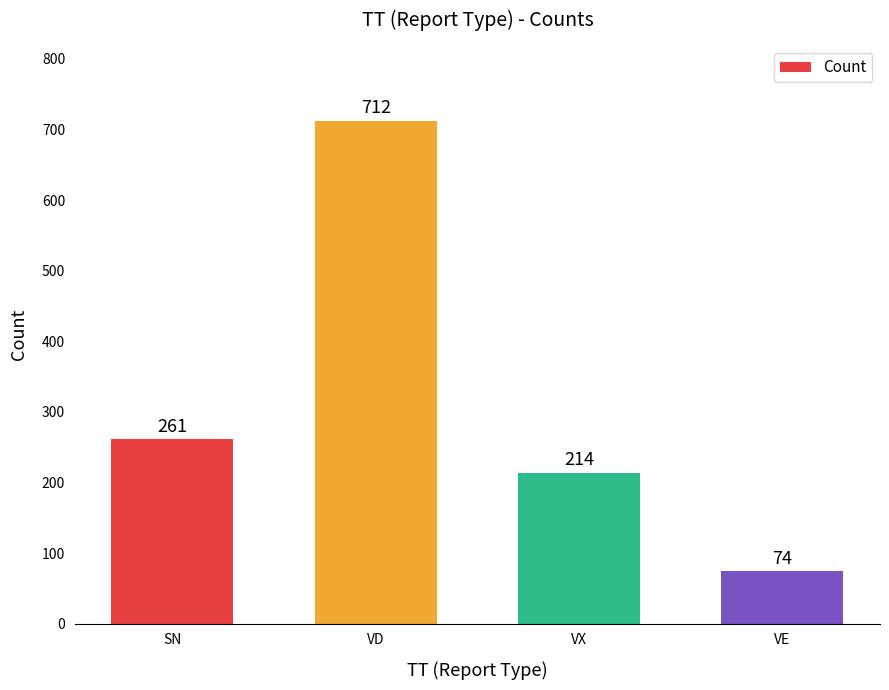

What is the minimum value shown in the chart?

74